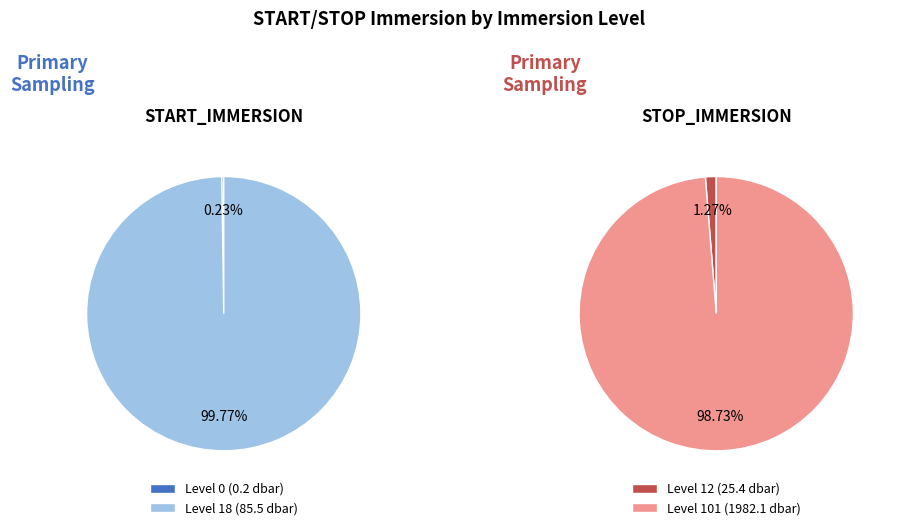

How many segments does this pie chart have?

2